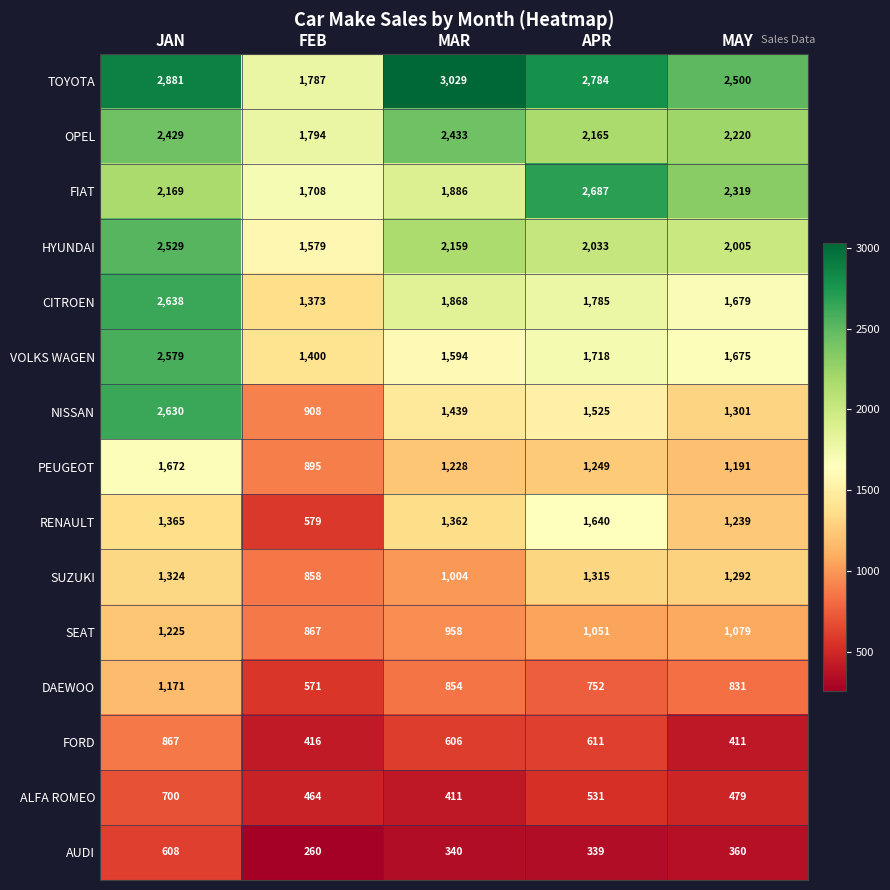

What is the maximum value shown in the chart?

3029